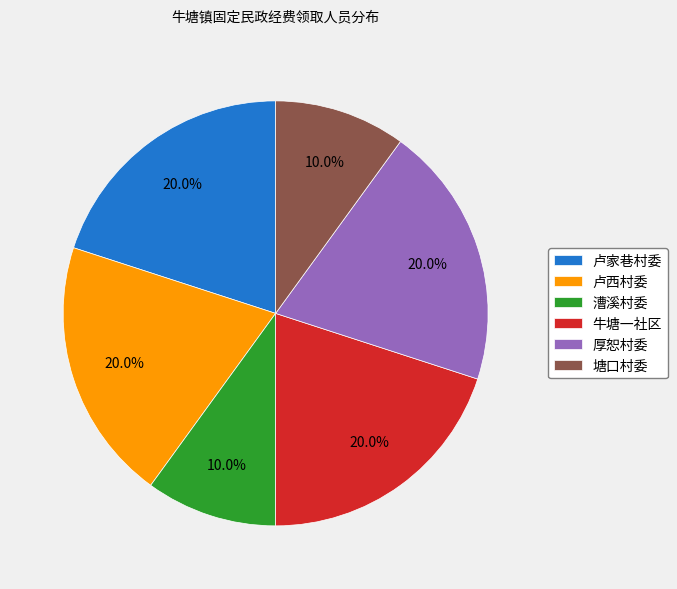

What percentage is the 厚恕村委 slice, to the nearest percent?

20%